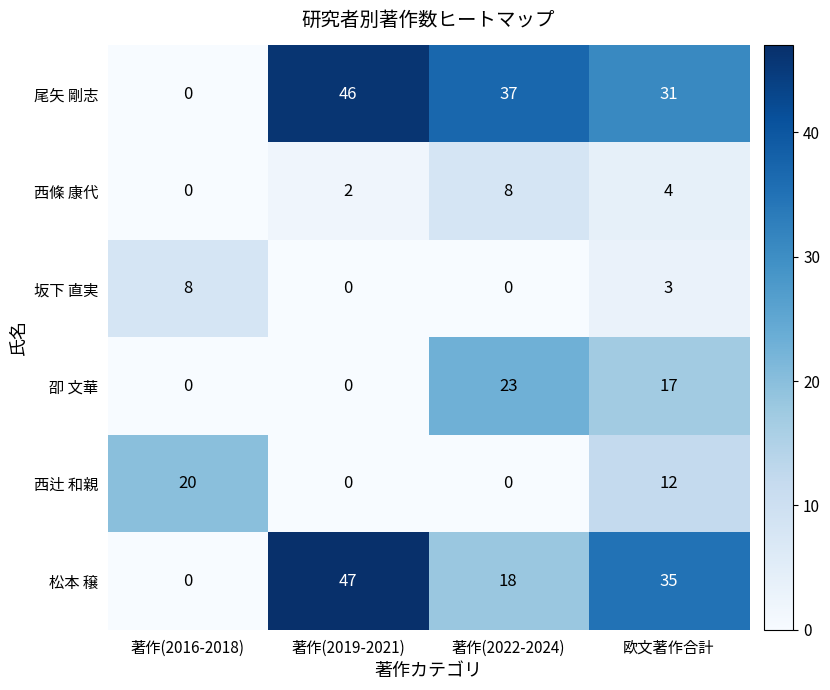

At which category is the sum across all series the highest?

欧文著作合計